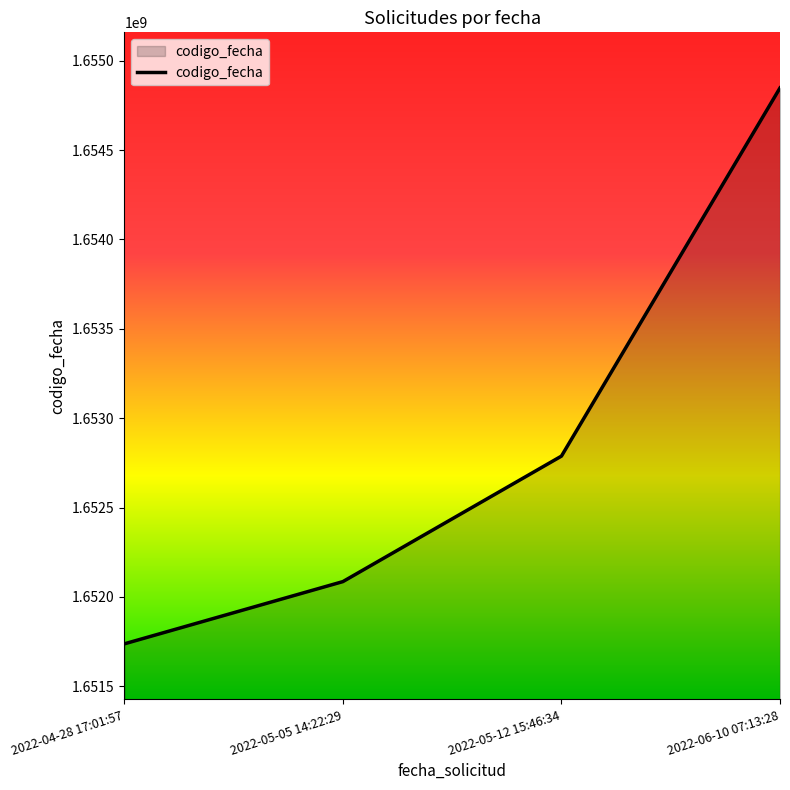

Is it true that the value at 2022-04-28 17:01:57 is 395256057?

False